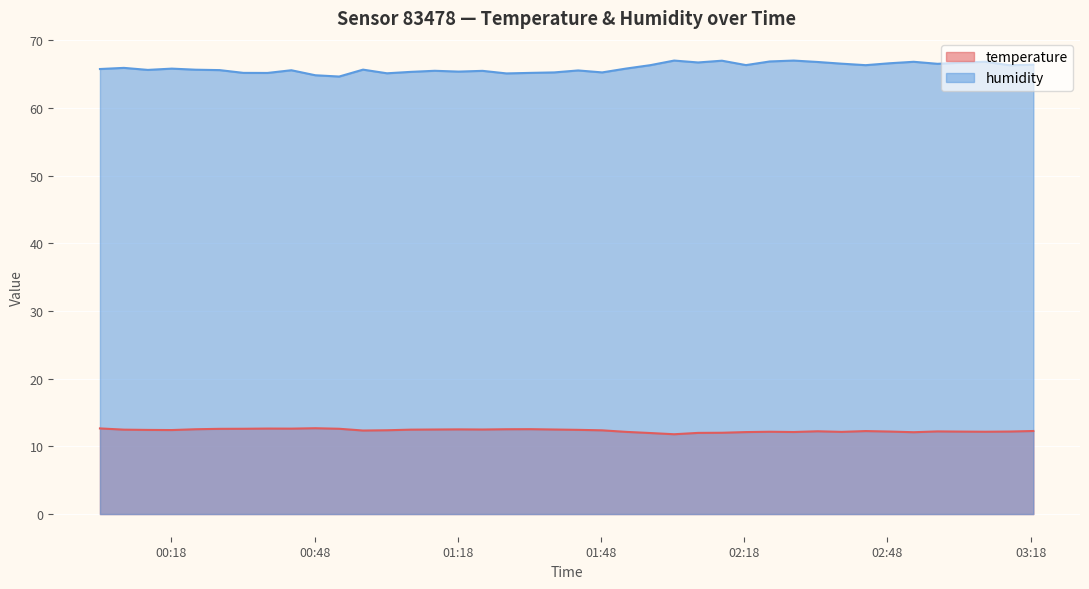

List the series in order of their peak value, lowest first.

temperature, humidity